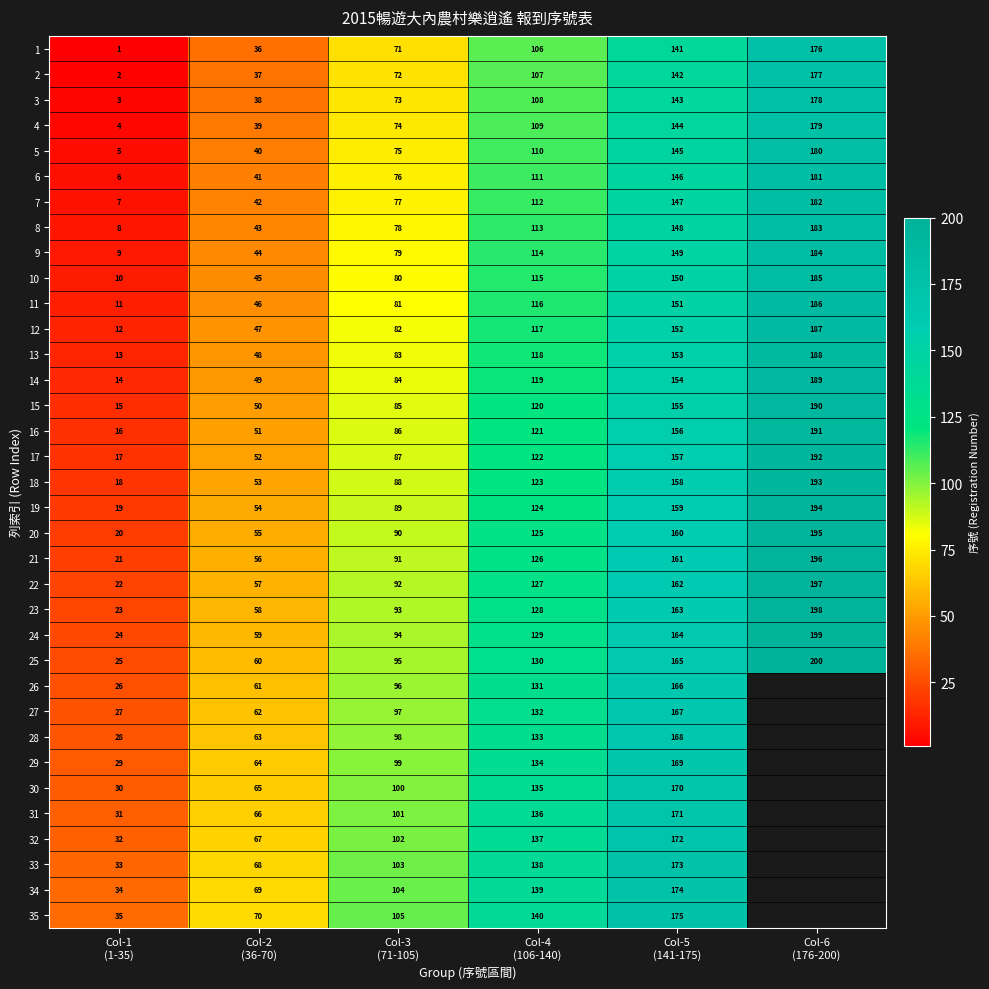

What is the maximum value for 12?

187